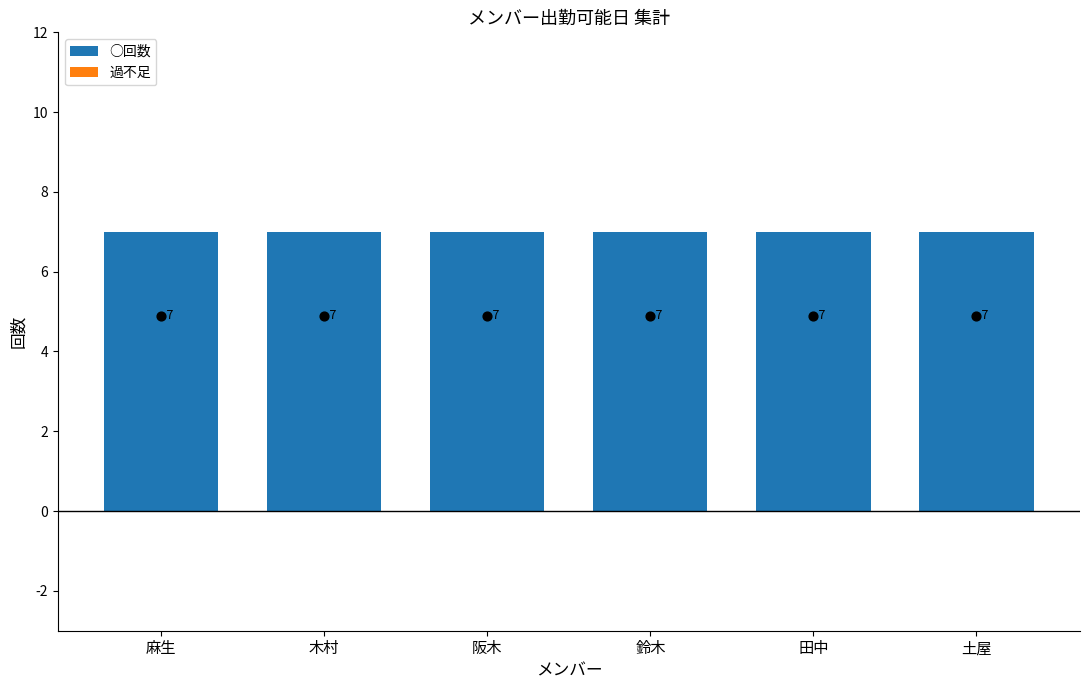

Which series has the largest total across all categories?

○回数